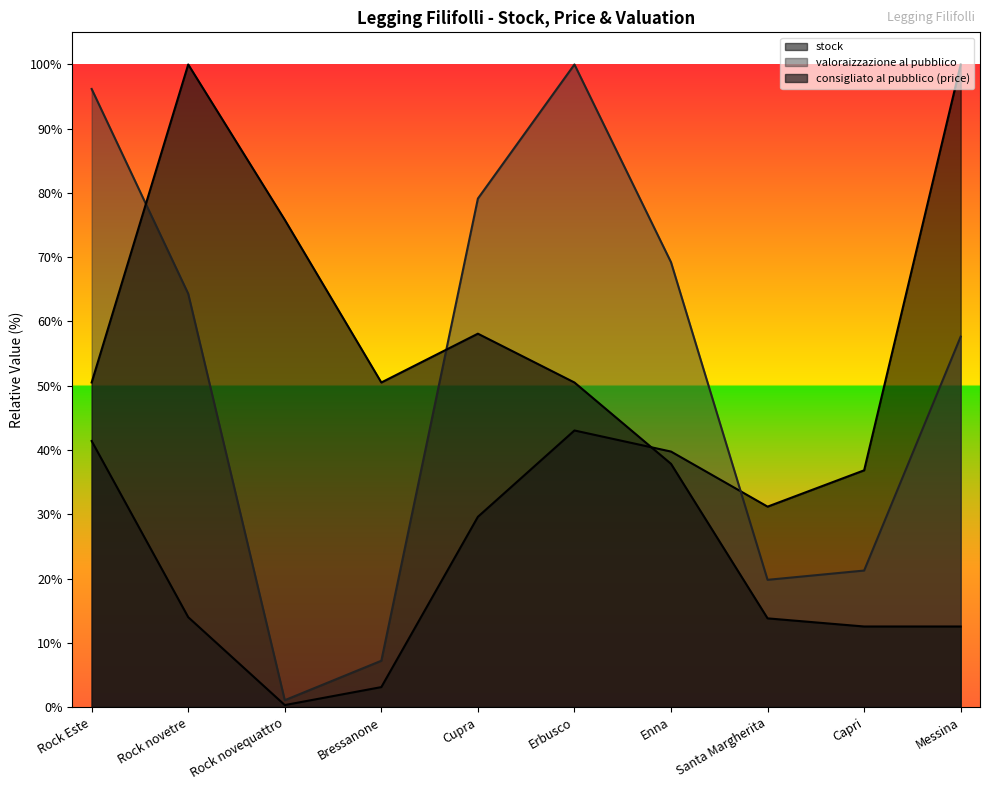

What is the difference between the maximum and minimum values in the stock series?

99.7